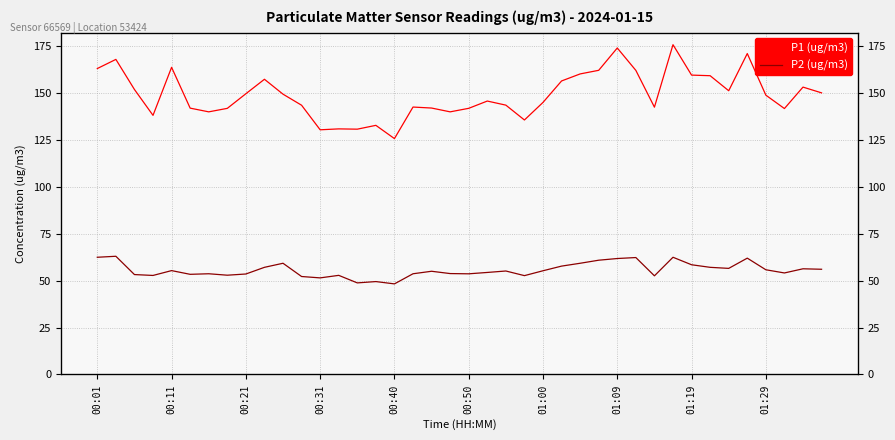

Between 21 and 30, which series saw the biggest shift?

P1 (ug/m3)